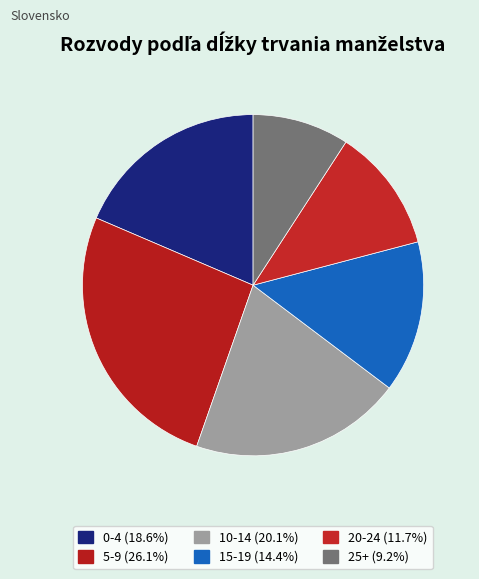

Which category has the smallest portion of the pie?

25+